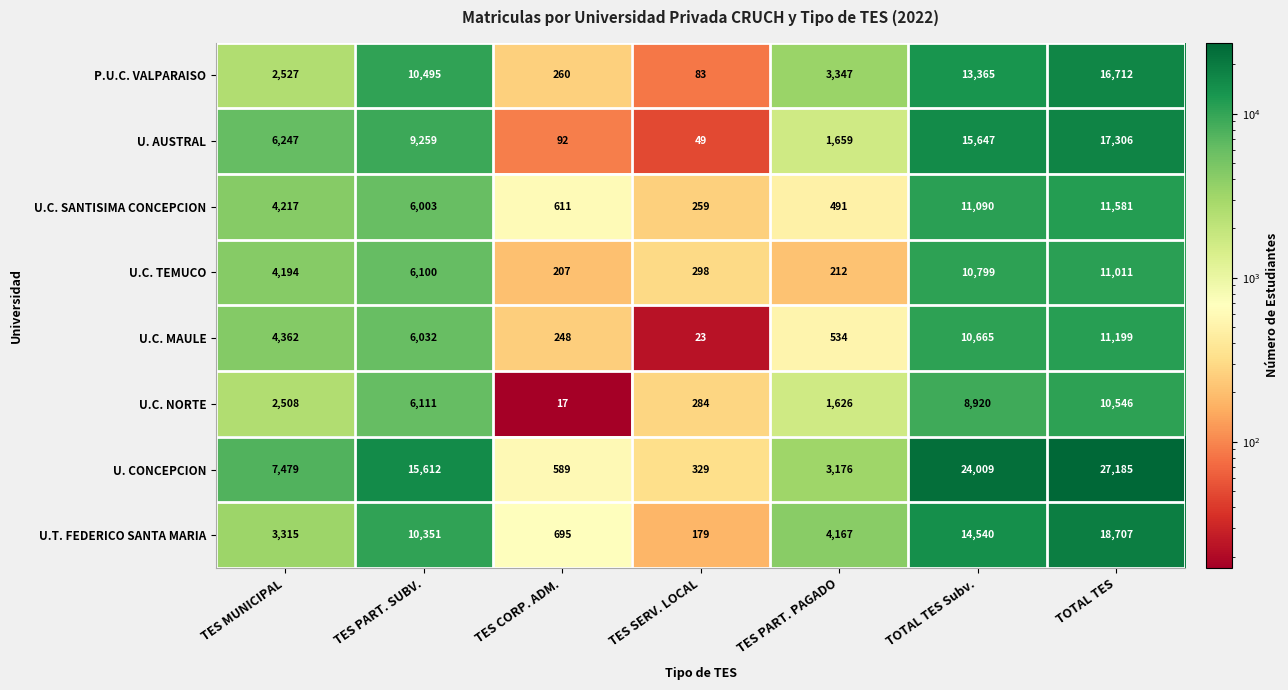

At how many categories does at least one series exceed 9007?

3